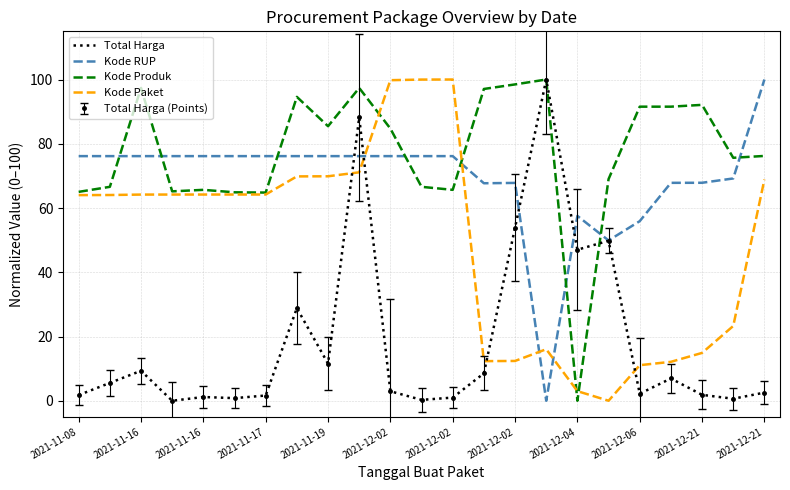

How many lines are shown in the chart?

4